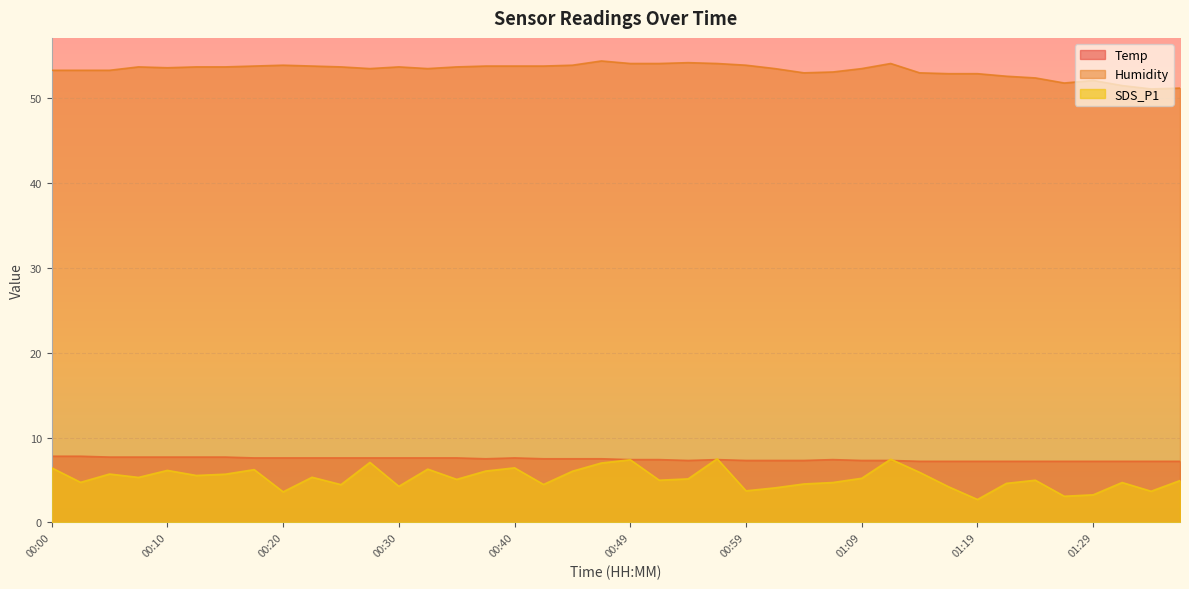

What is the sum of all Humidity values?

2133.0